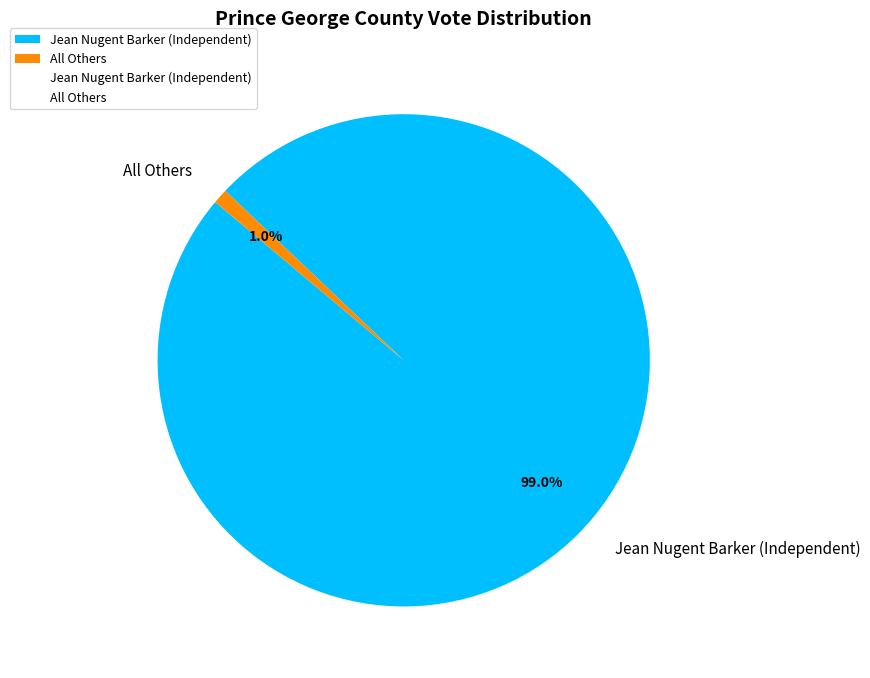

Does Jean Nugent Barker (Independent) account for over 50% of the chart?

Yes